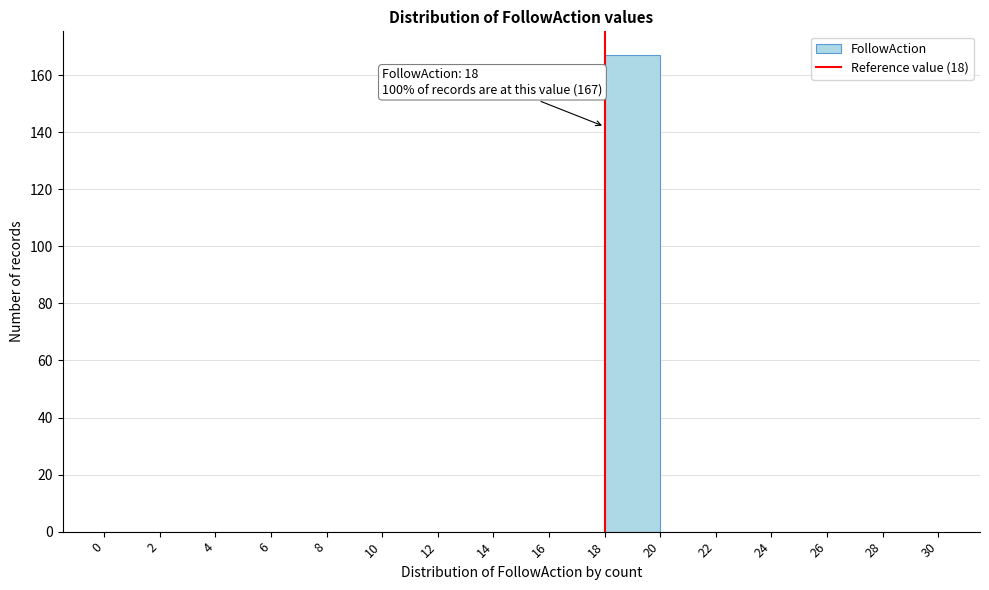

Over which range of the x-axis is the bar tallest?

18 to 20